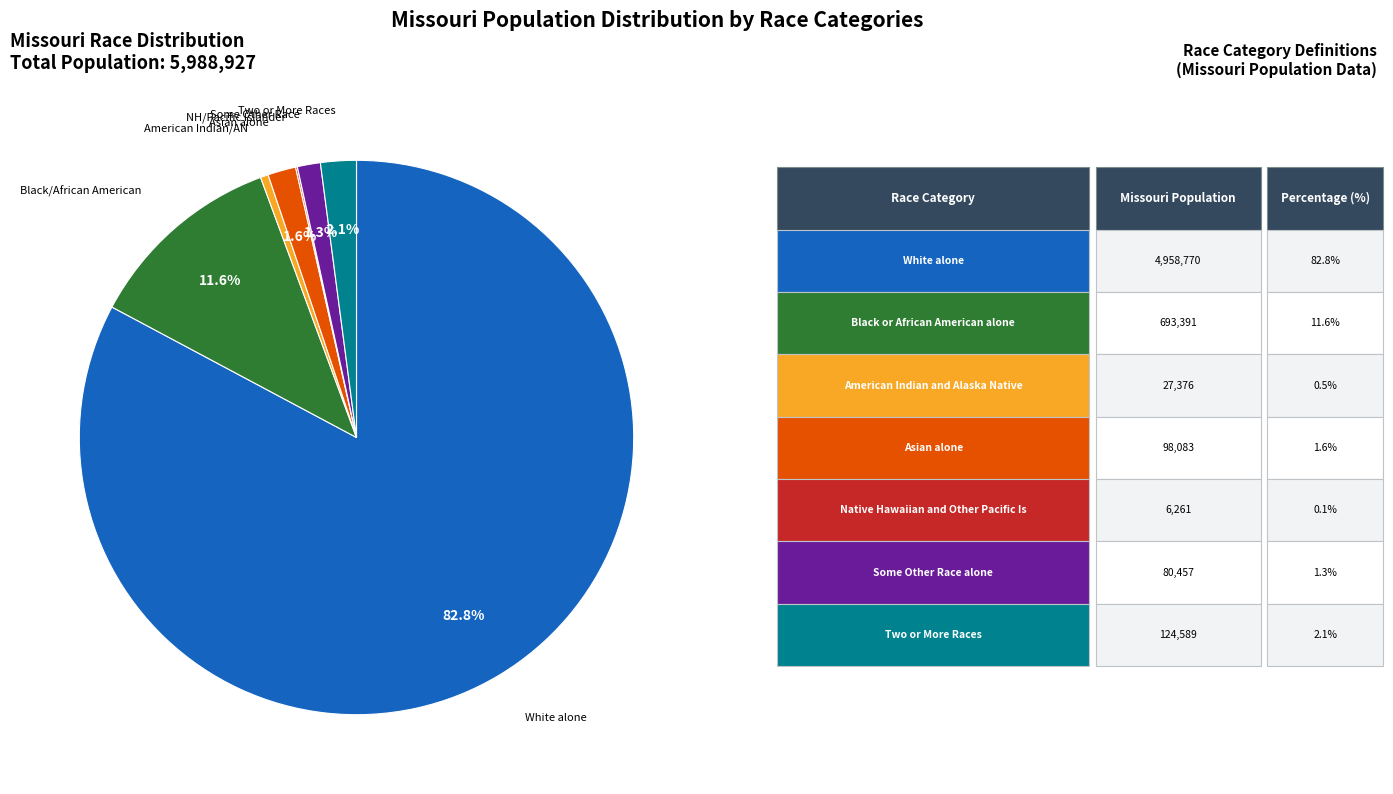

Is there any slice that represents more than half of the pie?

Yes